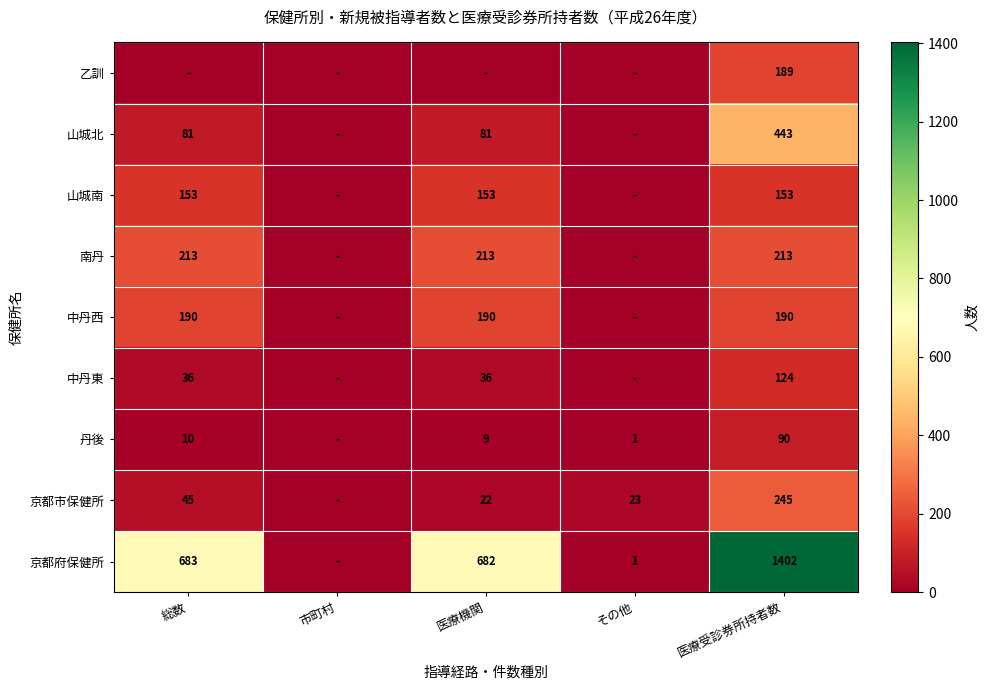

The value of 山城南 at 医療機関 is 50. True or false?

False